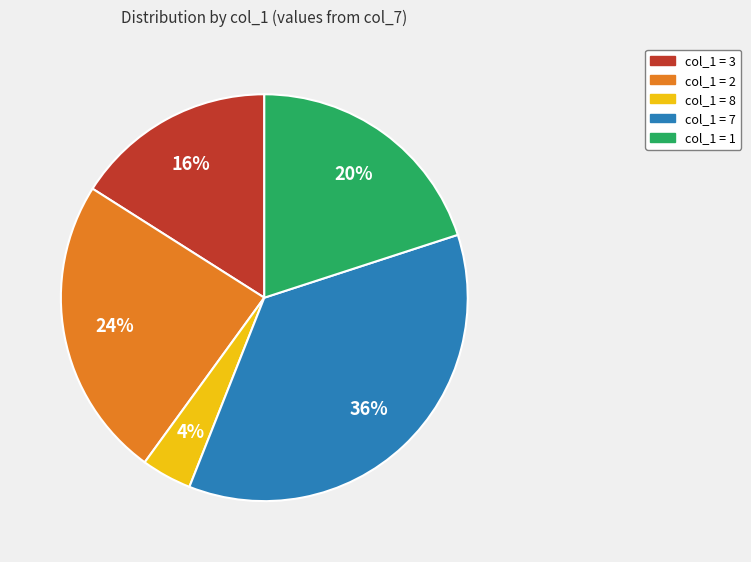

Is there a majority slice in this chart?

No